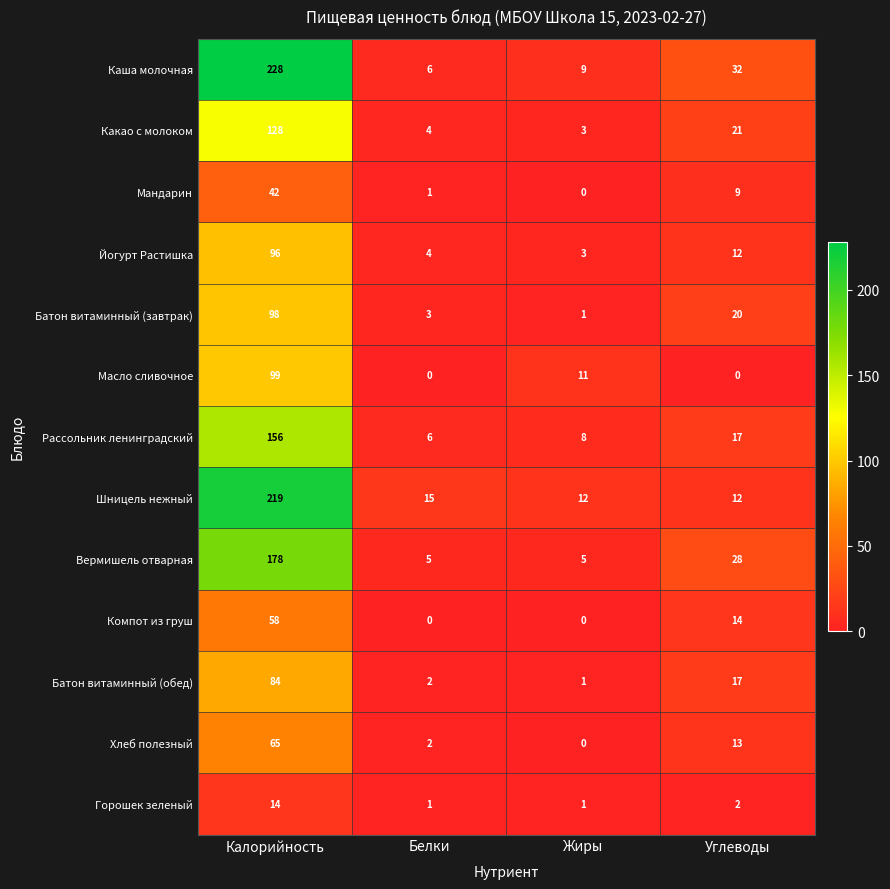

What is the sum of the Вермишель отварная values at Углеводы and Жиры?

33